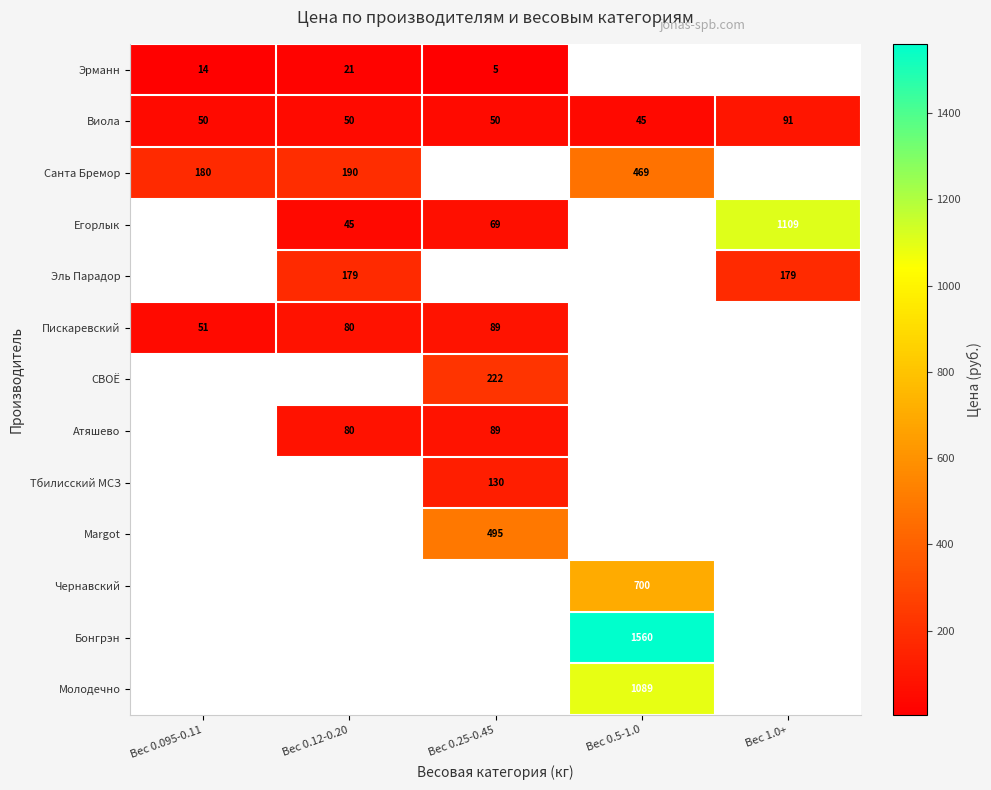

True or false: Виола has a value of 50 at Вес 0.095-0.11.

True